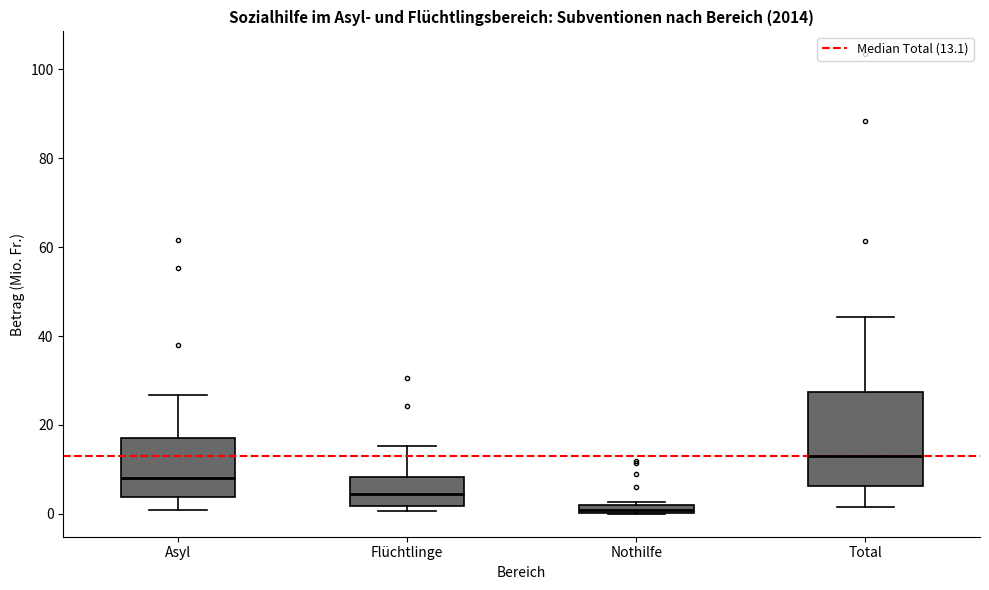

Which box has the lowest median line?

Nothilfe